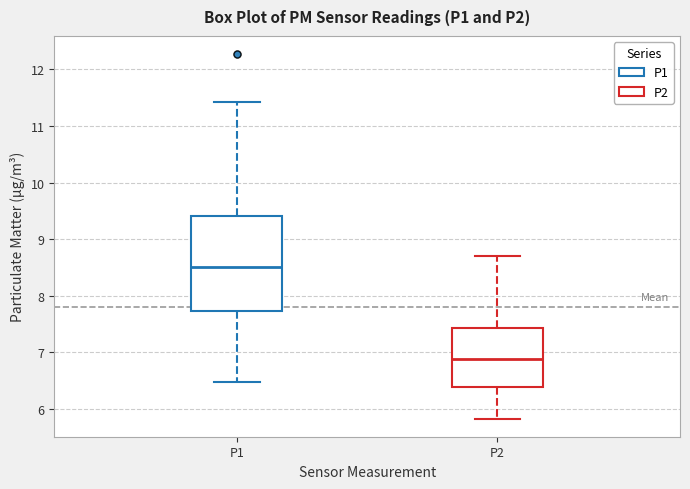

Which box is the tallest, from its lower edge to its upper edge?

P1